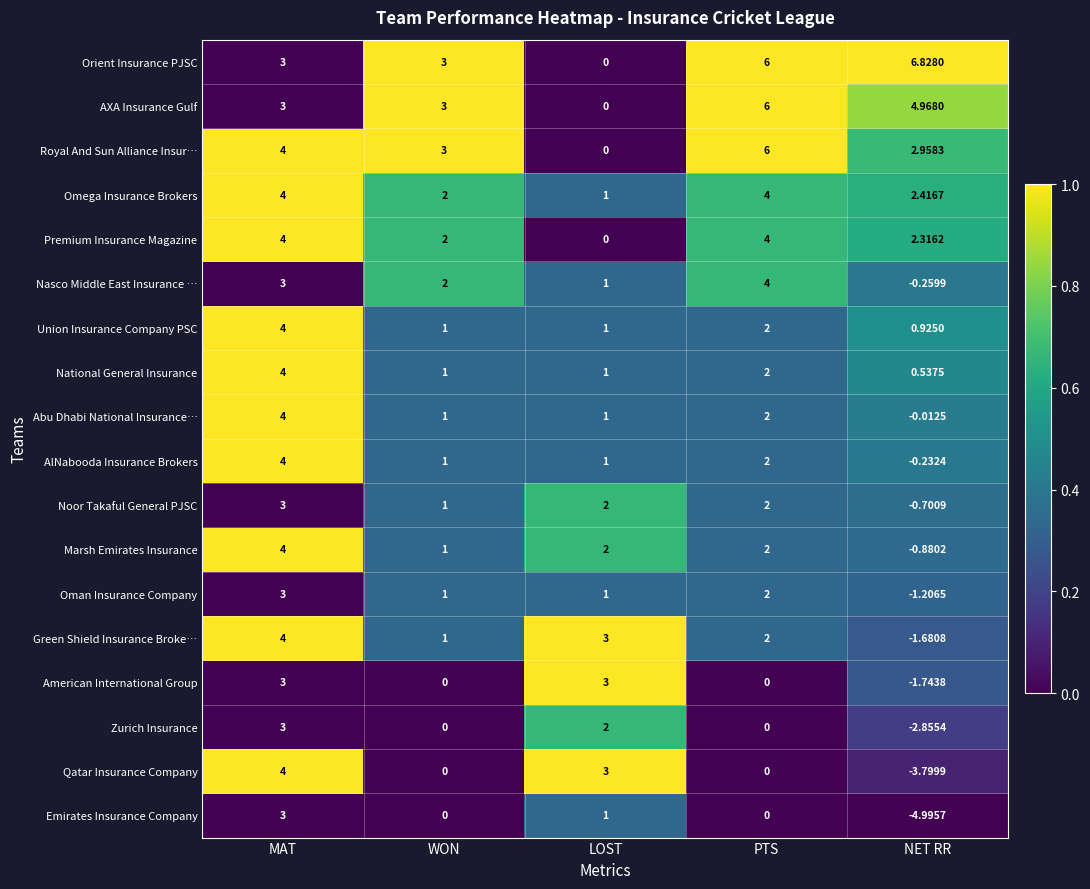

Which series has the largest total across all categories?

Orient Insurance PJSC